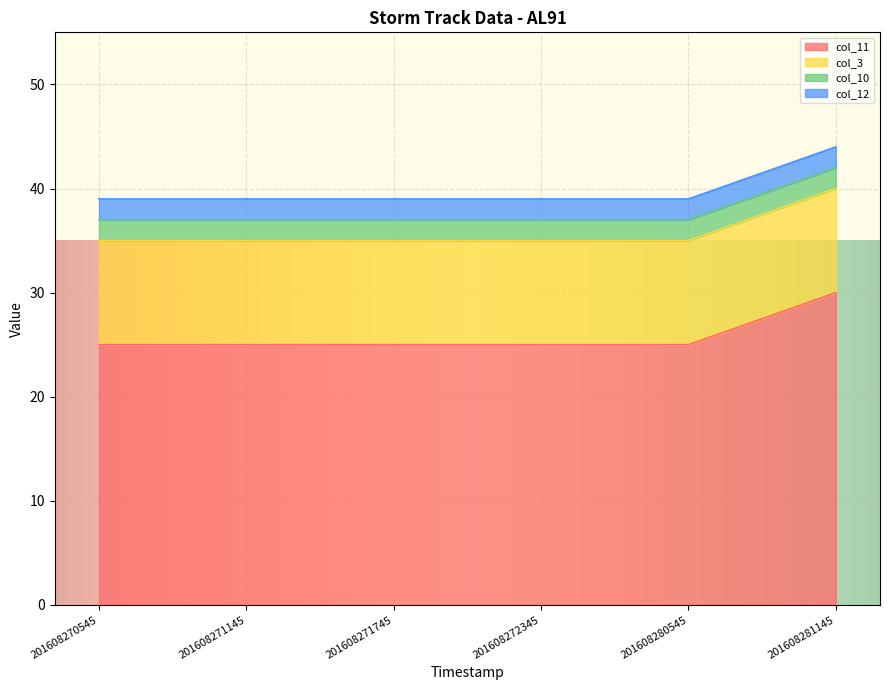

True or false: col_12 and col_3 intersect in this chart.

False